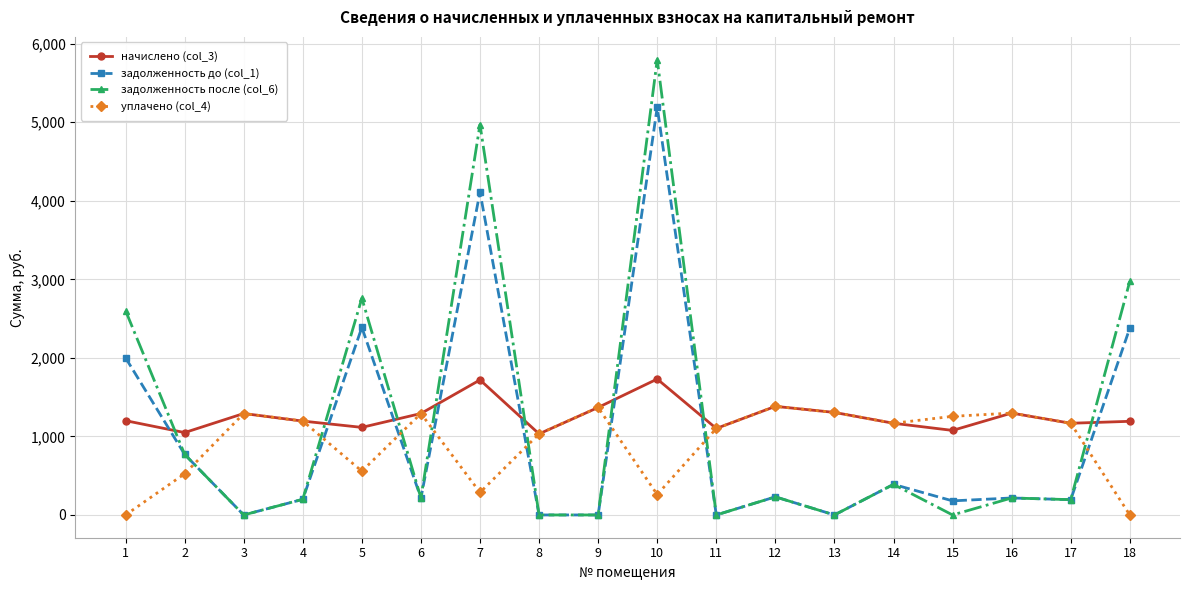

Rank the series by their maximum value, from lowest to highest.

уплачено (col_4), начислено (col_3), задолженность до (col_1), задолженность после (col_6)